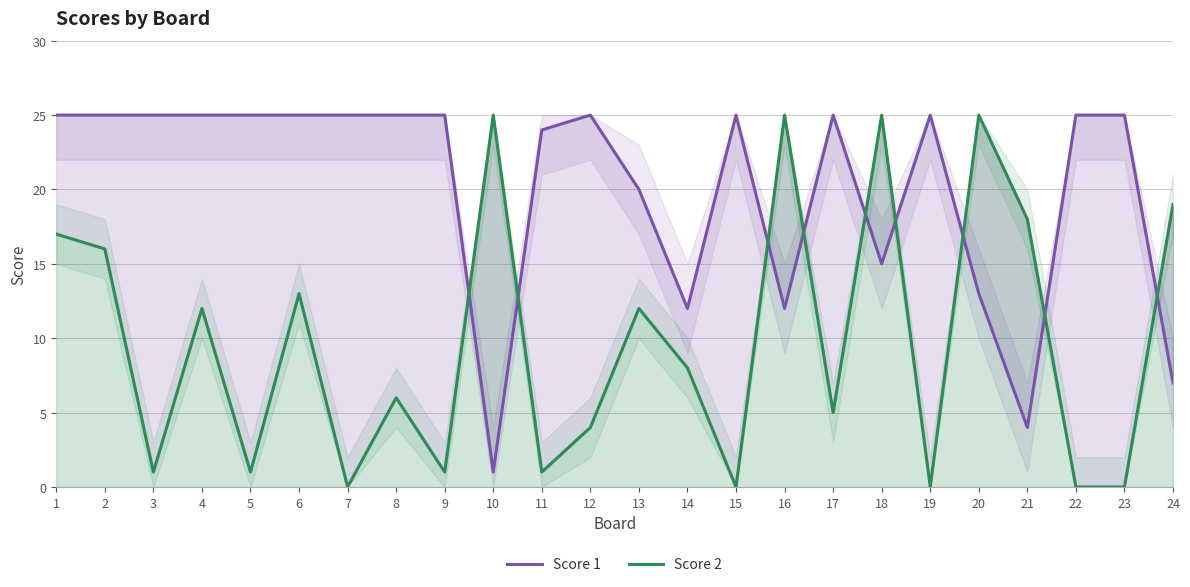

How many lines are shown in the chart?

2